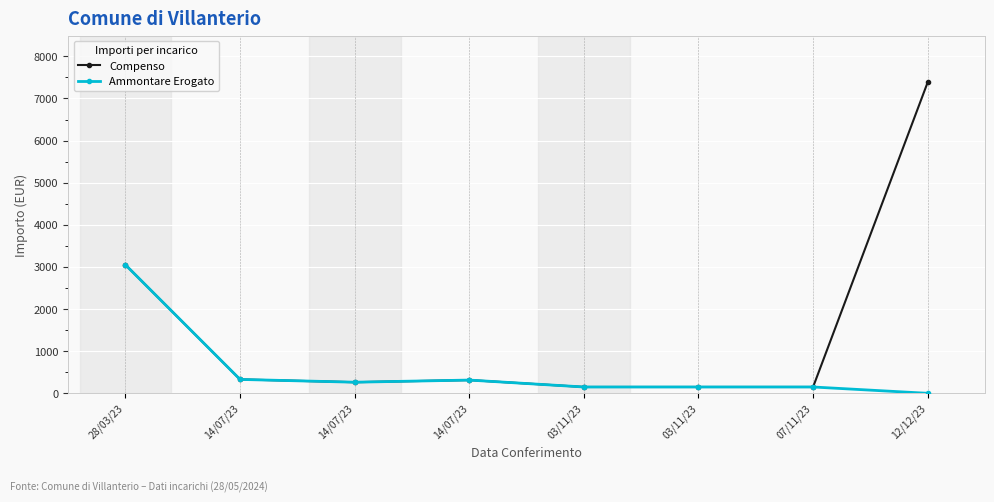

At which category is the sum across all series the highest?

12/12/23